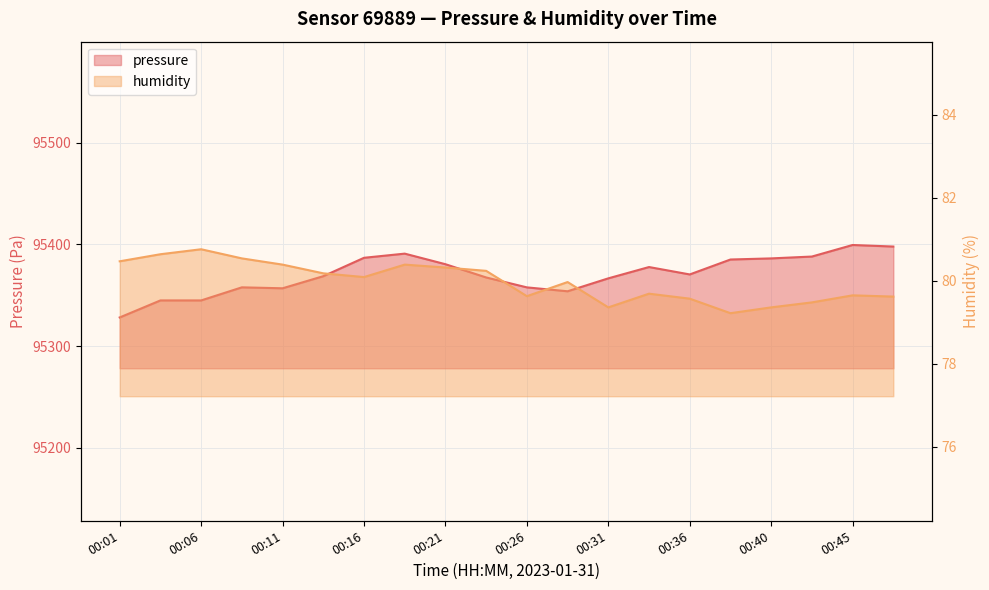

What is the difference between the highest and lowest values at 00:23?

95287.3